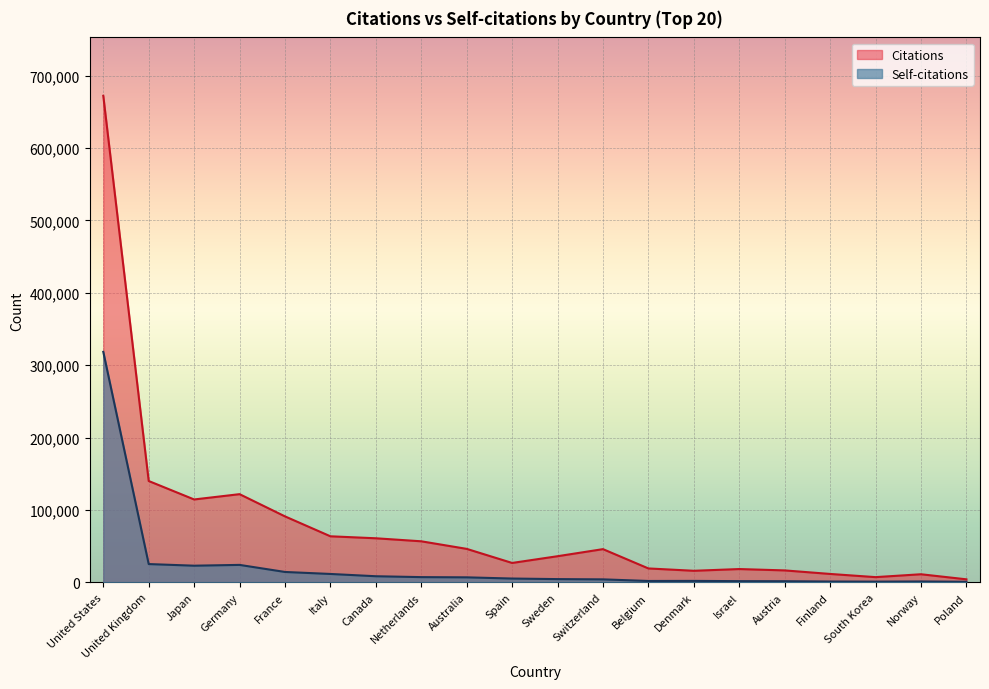

Between Japan and Poland, which series saw the biggest shift?

Citations